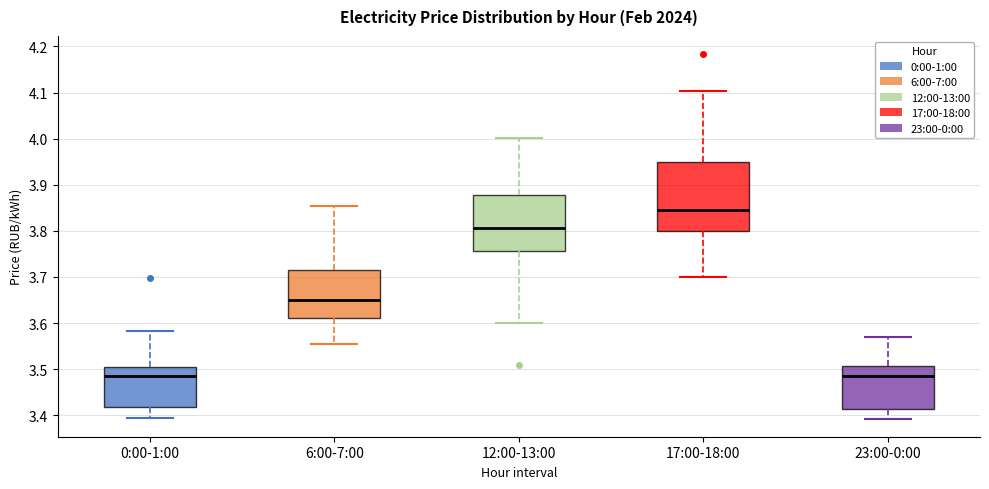

Where does the lower whisker of the box for 17:00-18:00 end on the y-axis? The values are not printed on the chart, so give them approximately, as read against the axis.

3.70